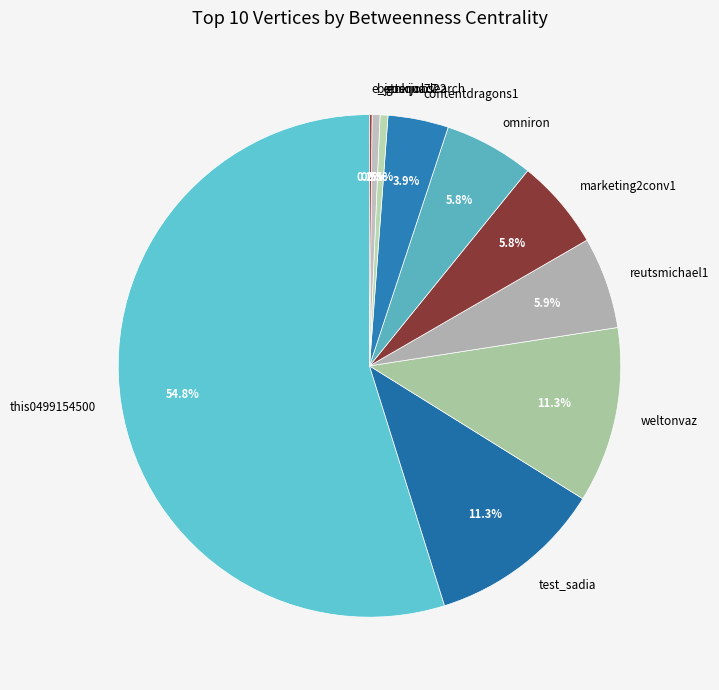

What is the majority slice?

this0499154500